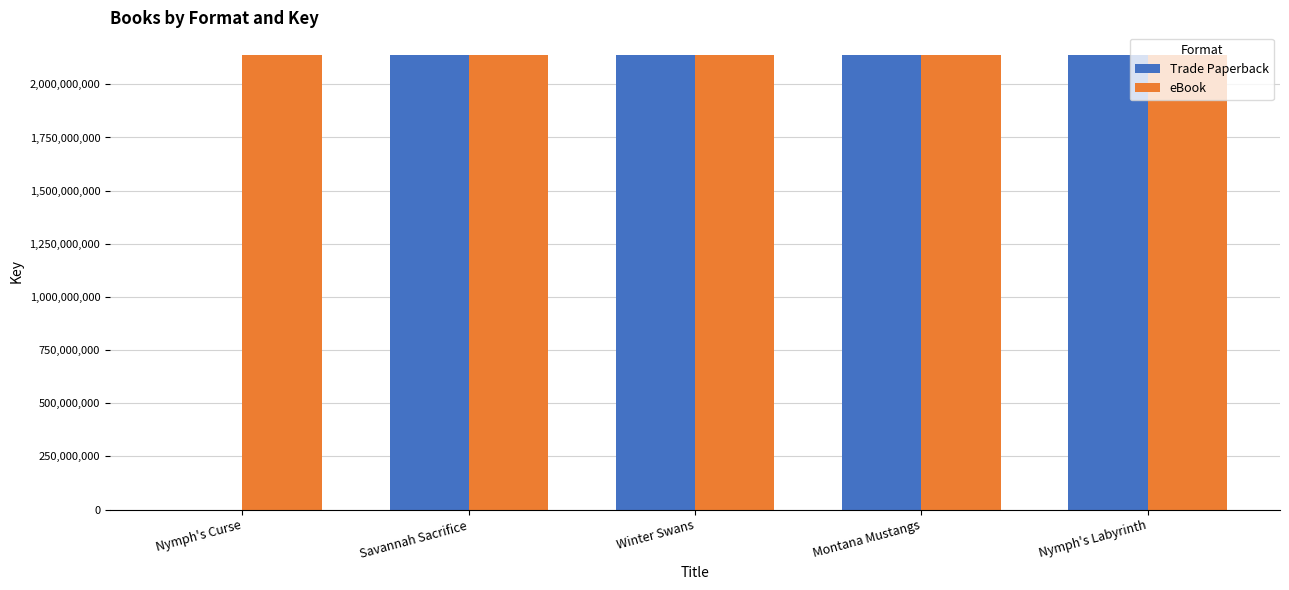

At which label does Trade Paperback first exceed 2137669724?

Savannah Sacrifice